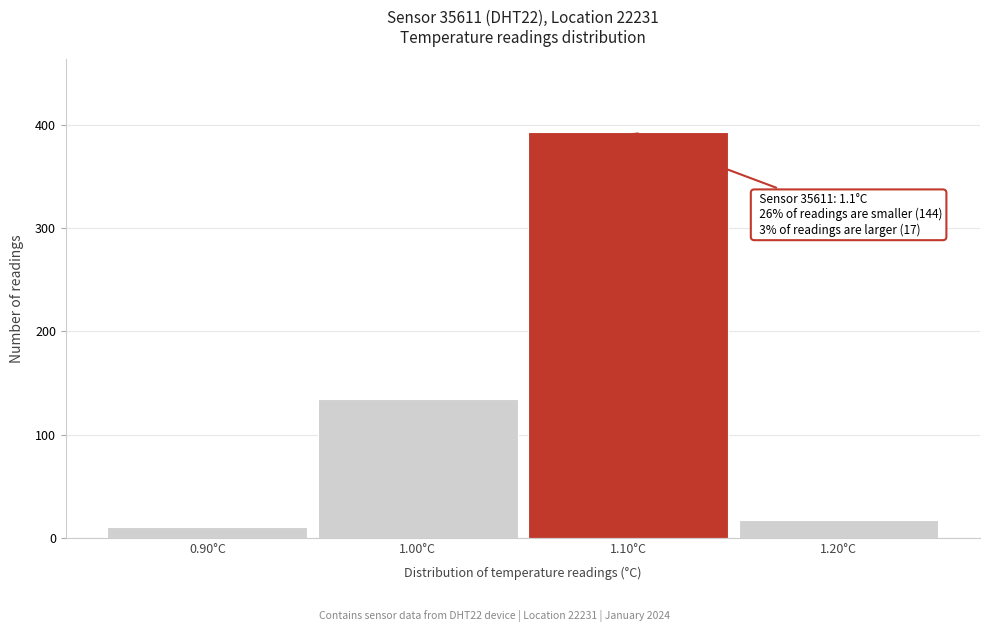

Which range on the x-axis has the tallest bar?

1.05 to 1.15